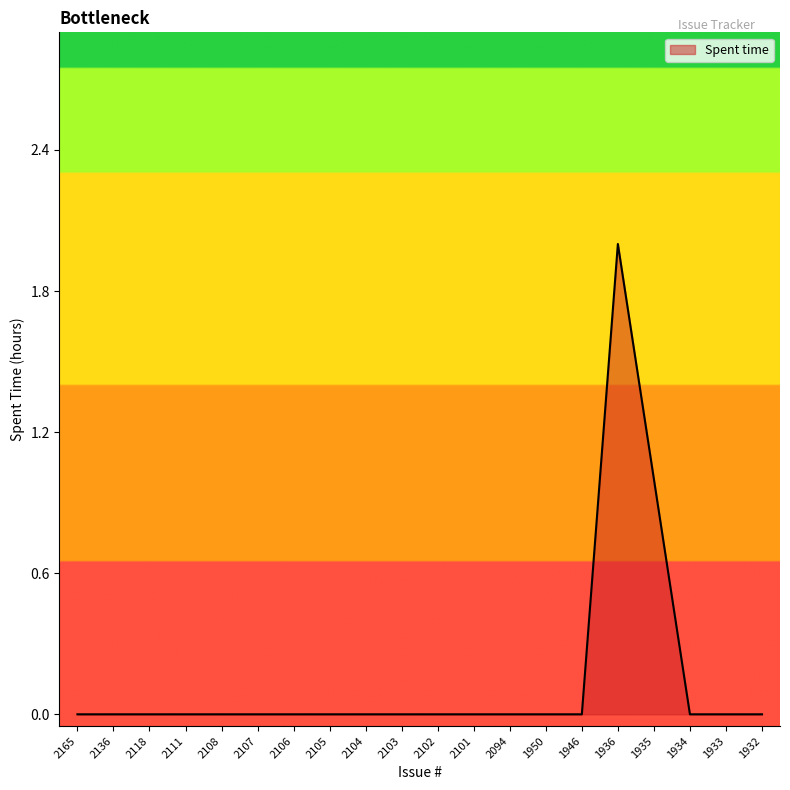

How many lines are shown in the chart?

1